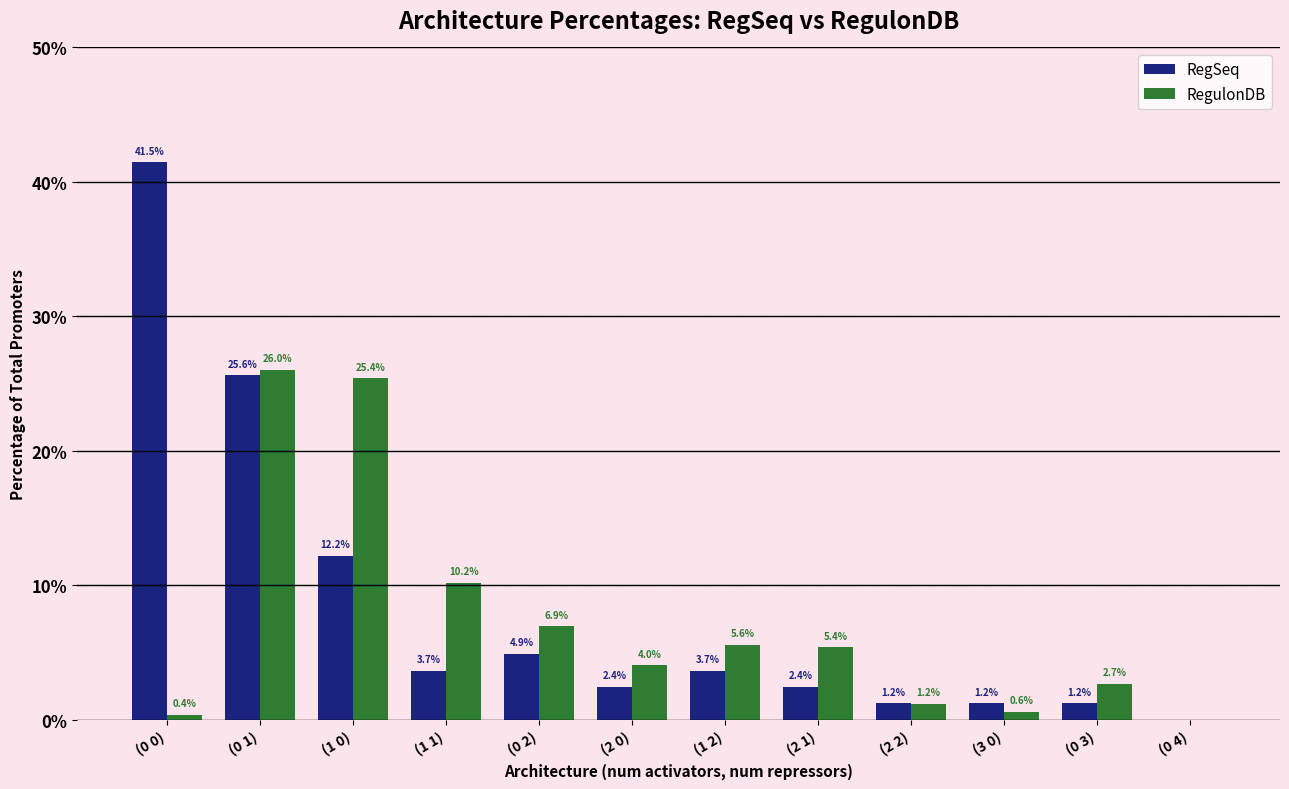

Does the chart contain stacked bars?

No